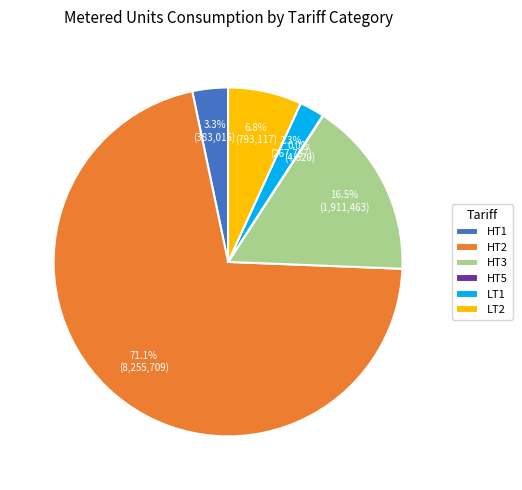

What is the total percentage of LT1 and HT1?

5.6%